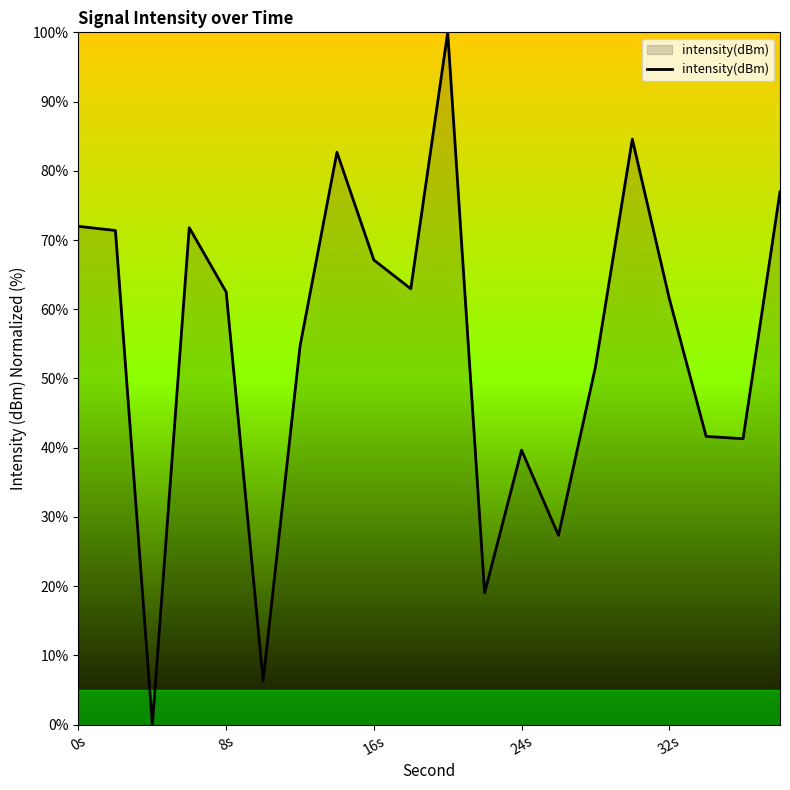

What is the difference between the maximum and minimum values?

100.0